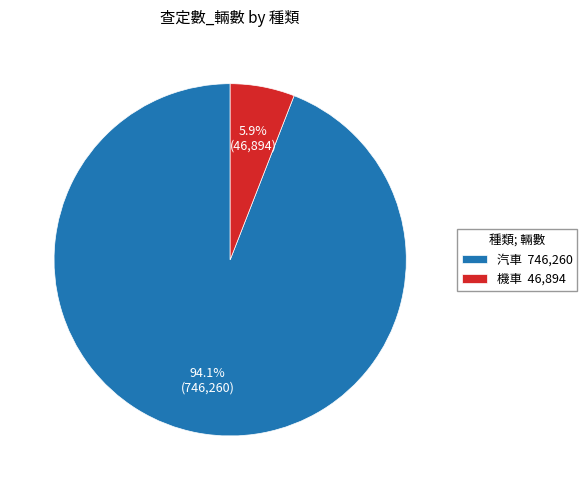

Which category accounts for the majority?

汽車